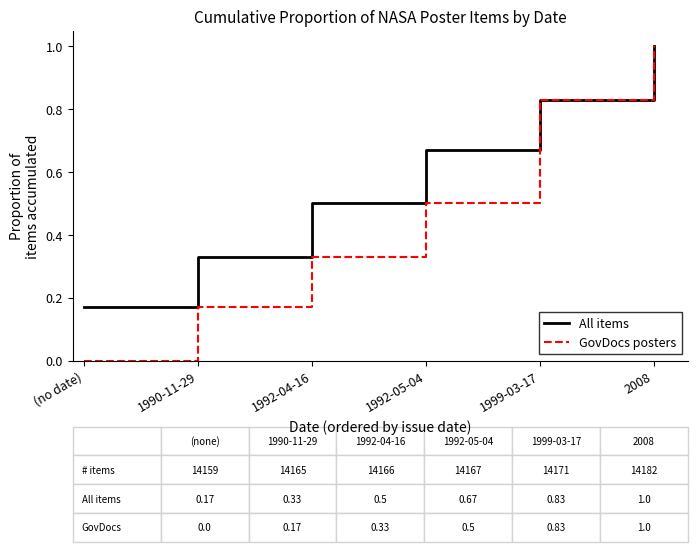

At which category does the chart reach its minimum across all series?

(no date)